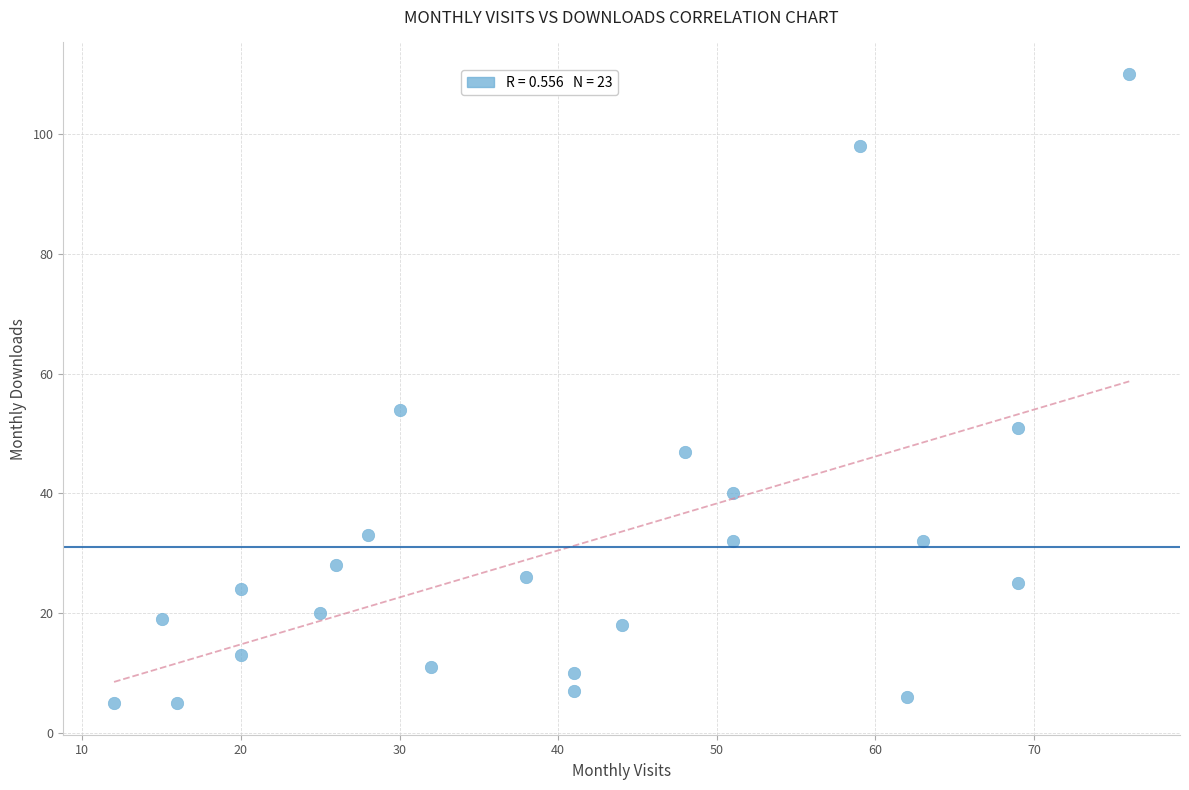

What Y value in the scatter plot is closest to 57?

54